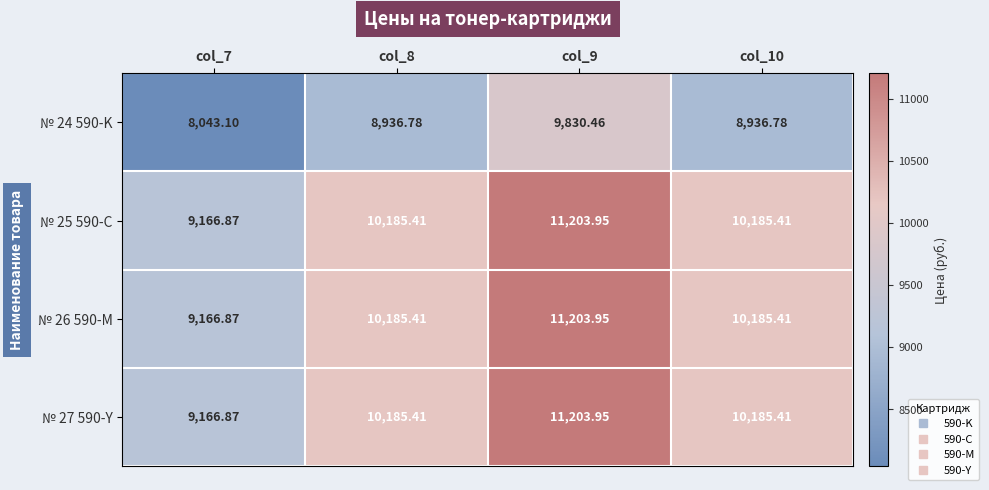

What is the maximum value shown in the chart?

11204.0